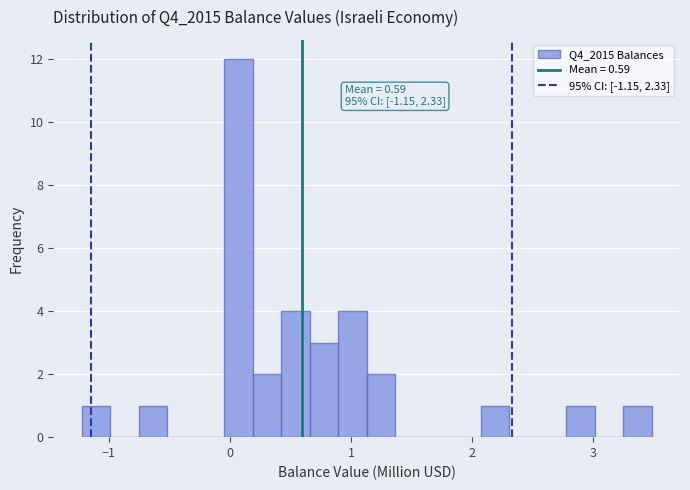

Around what value on the x-axis is the tallest bar? Give the approximate position of its centre, as read against the axis.

0.1